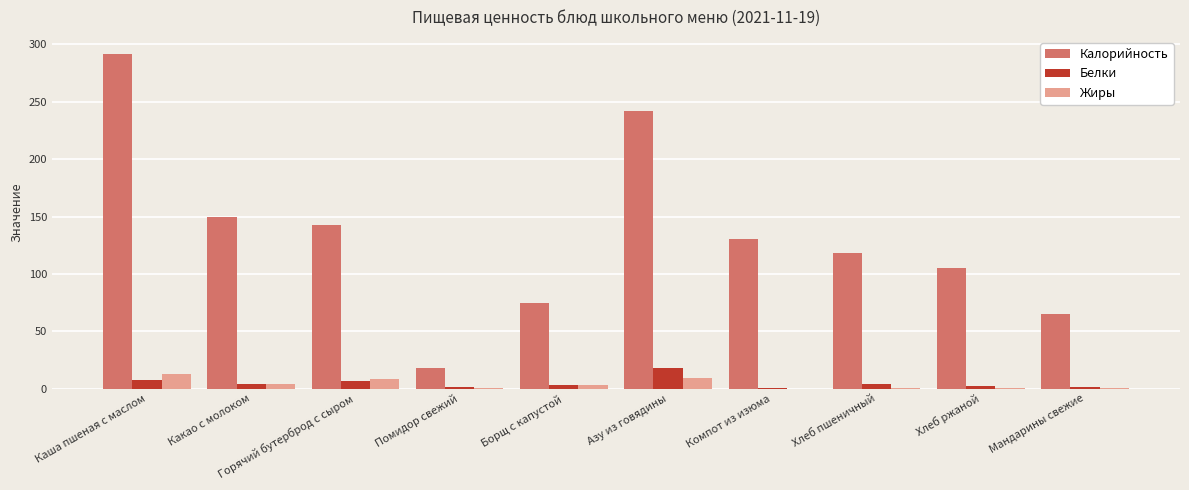

The Калорийность series shows 150.0 at Какао с молоком. True or false?

True